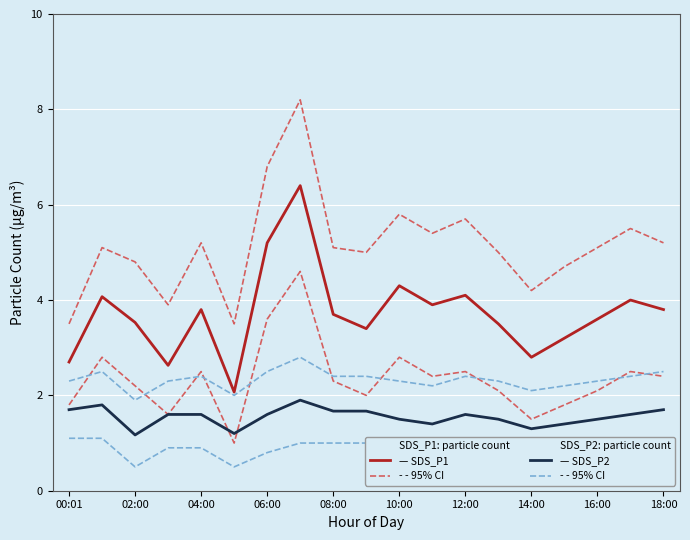

What is the difference between the highest and lowest values at 12:00?

4.1